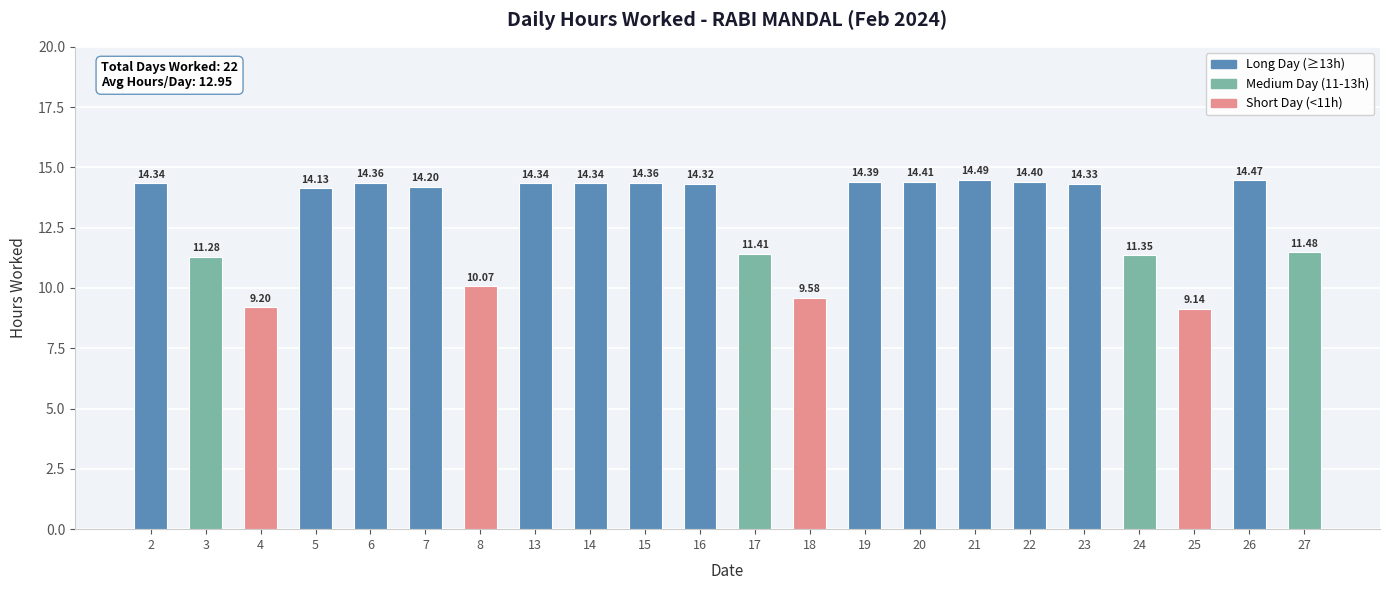

What is the sum of all values?

284.4